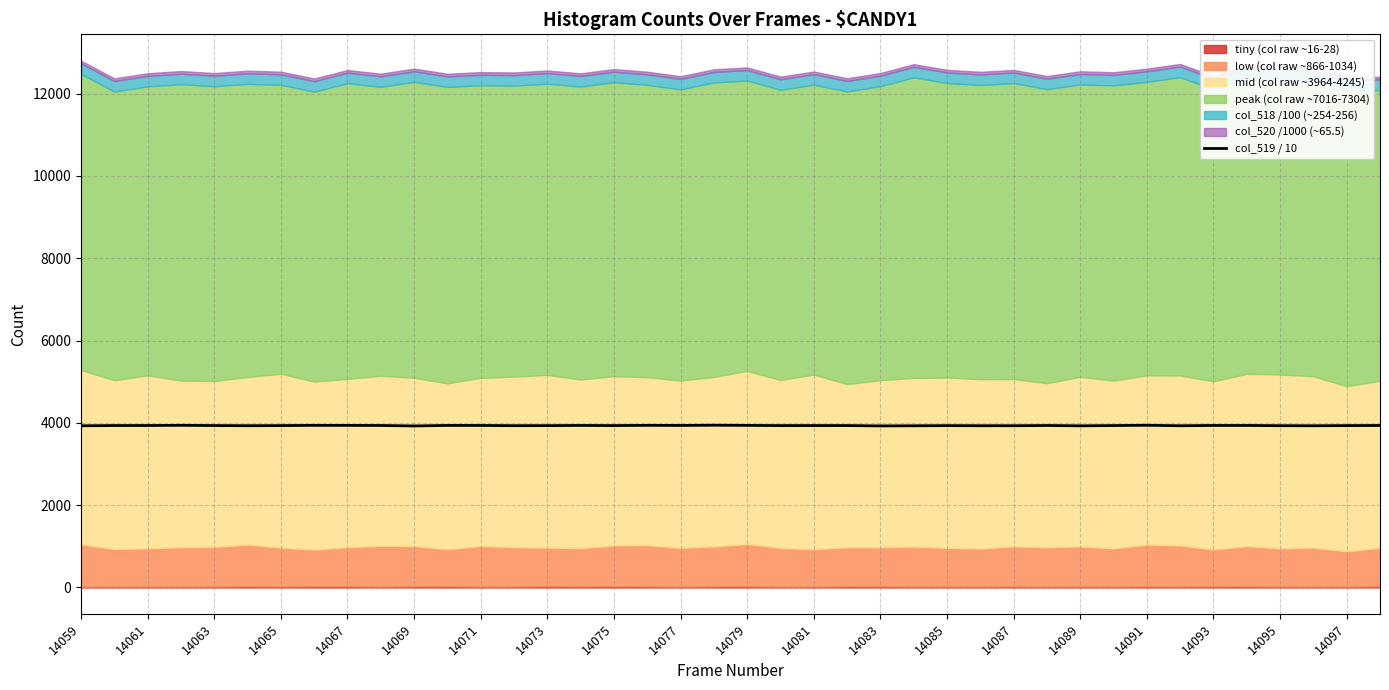

What is the highest value of the col_519 / 10 series?

3942.5